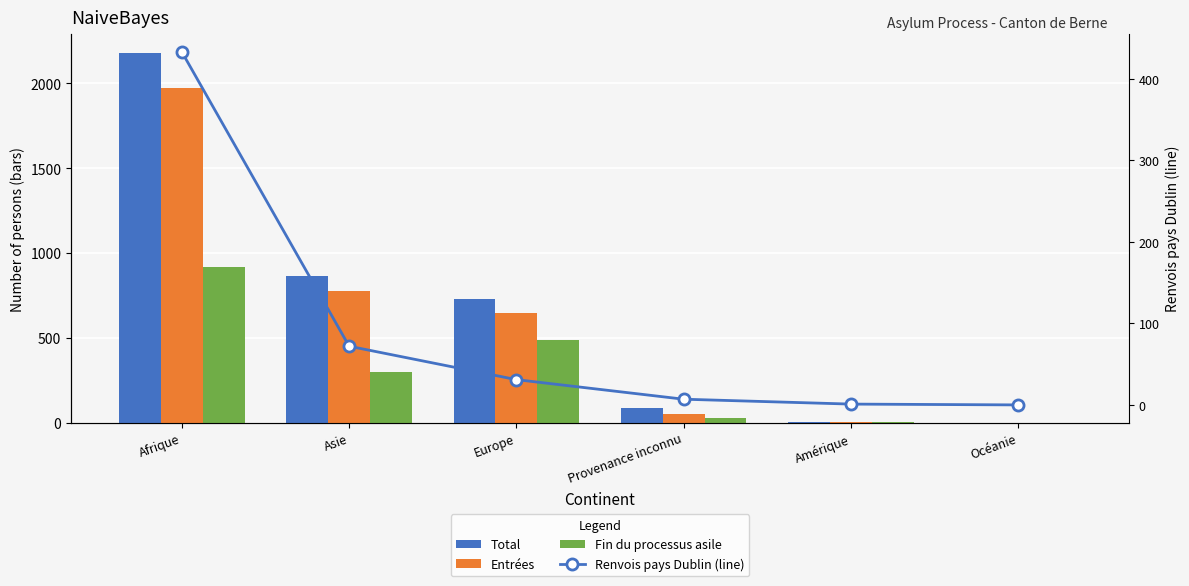

Which label corresponds to the largest value in the chart?

Afrique